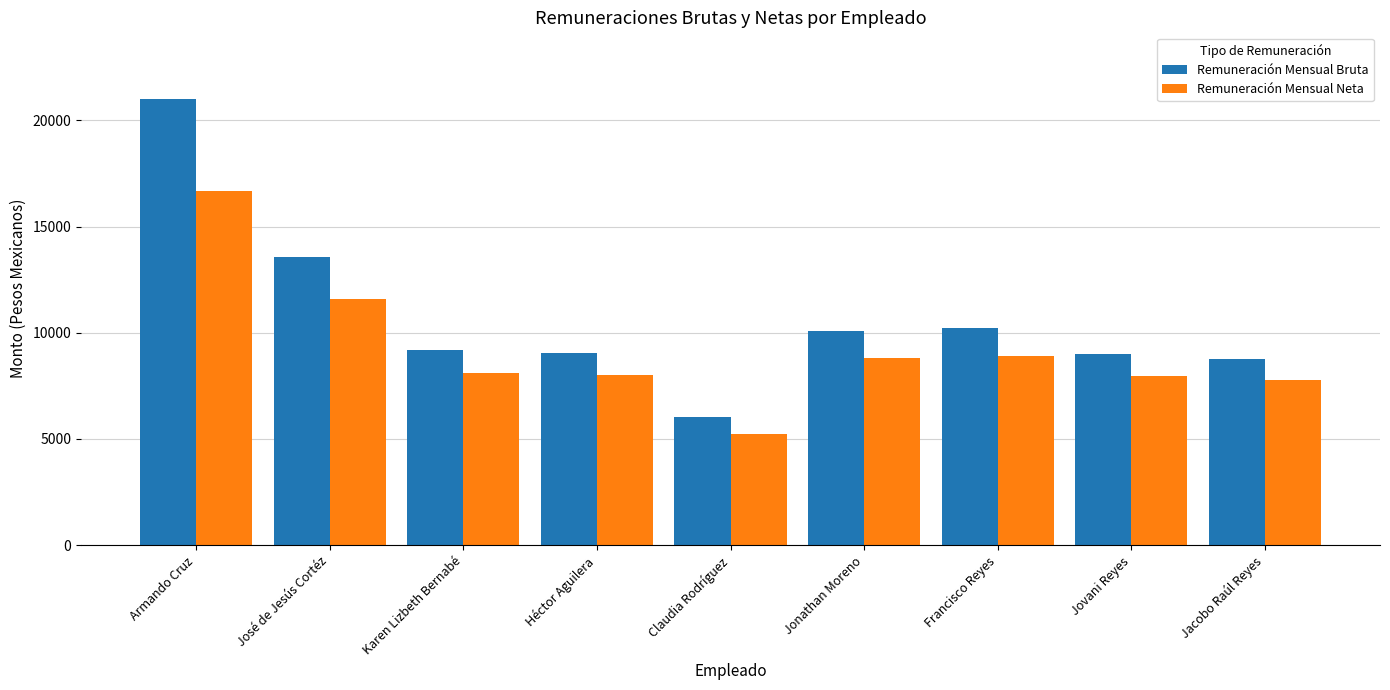

What are all the series names shown in the legend?

Remuneración Mensual Bruta, Remuneración Mensual Neta